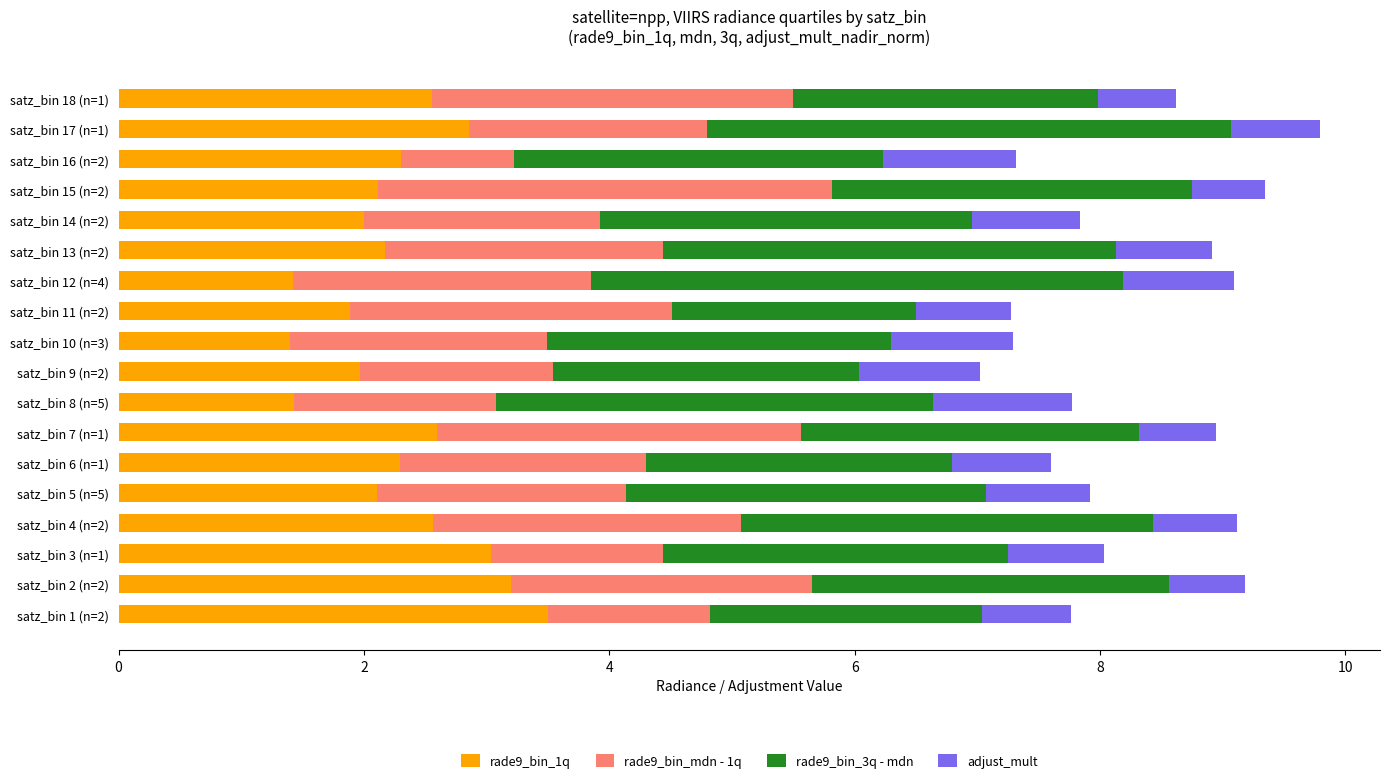

The value of rade9_bin_1q at satz_bin 9 (n=2) is 2.9. True or false?

False